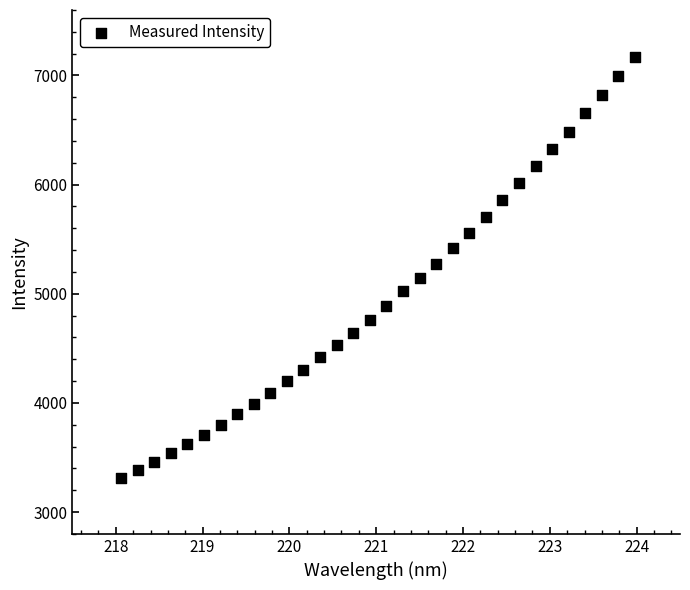

What is the range of X values (max minus min)?

5.9